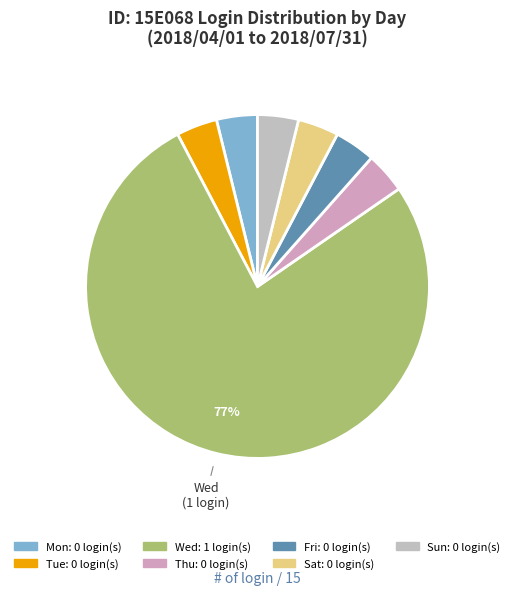

Is it true that Fri is 0% of the pie?

True